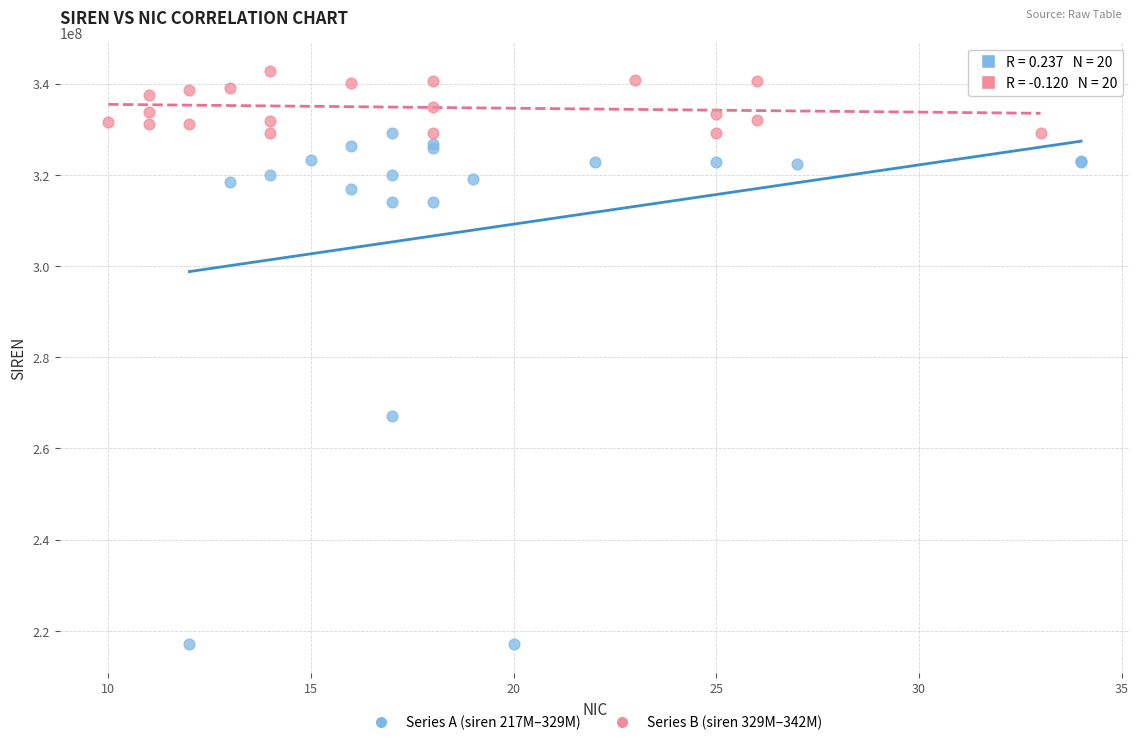

Which series reaches the minimum Y coordinate?

Series A (siren 217M–329M)